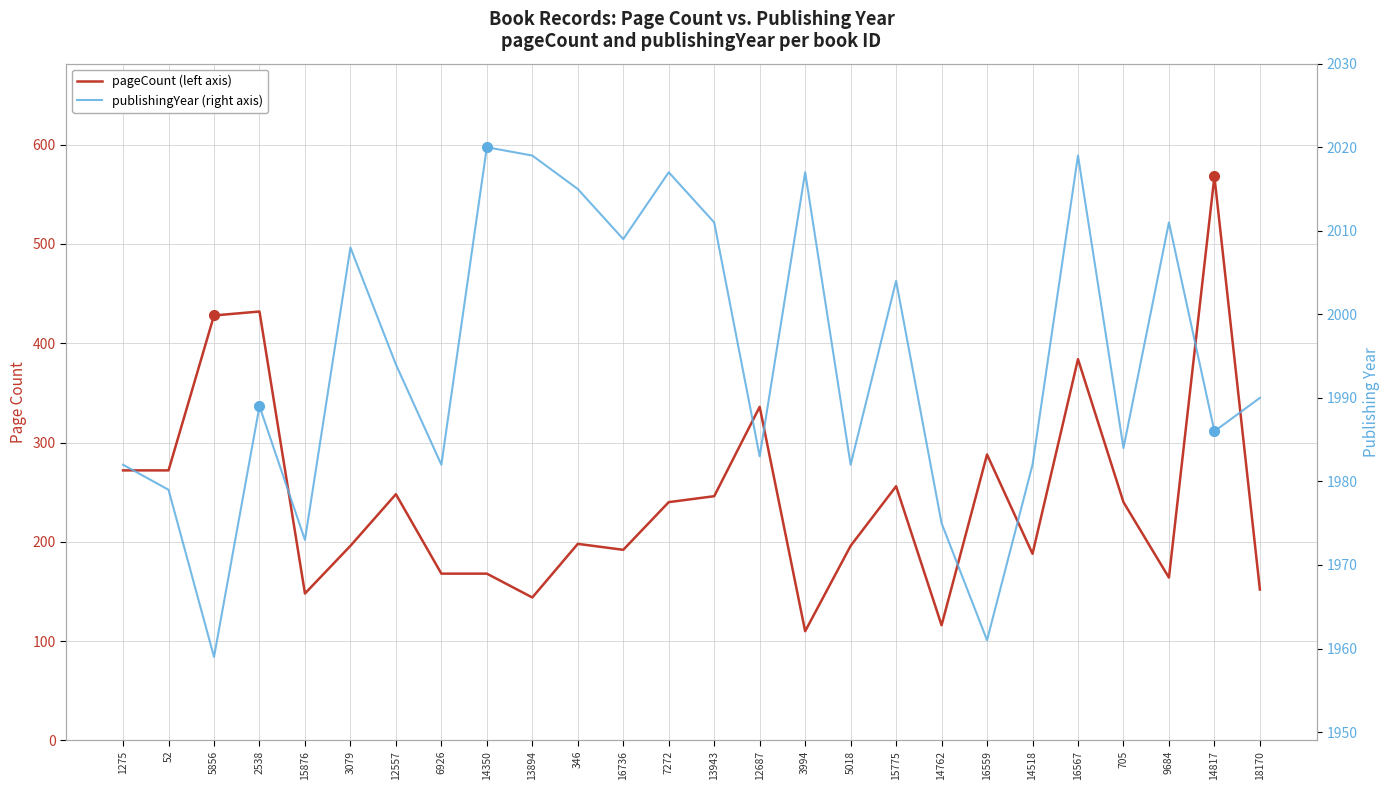

Which series changed the most between 2538 and 16736?

pageCount